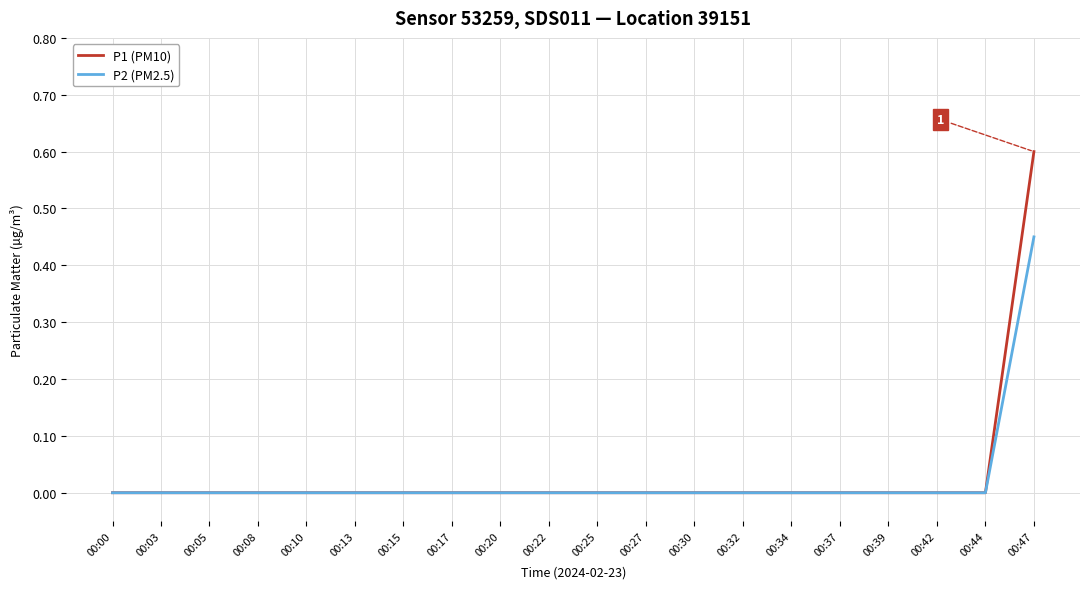

The value of P2 (PM2.5) at 00:00 is 0.0. True or false?

True